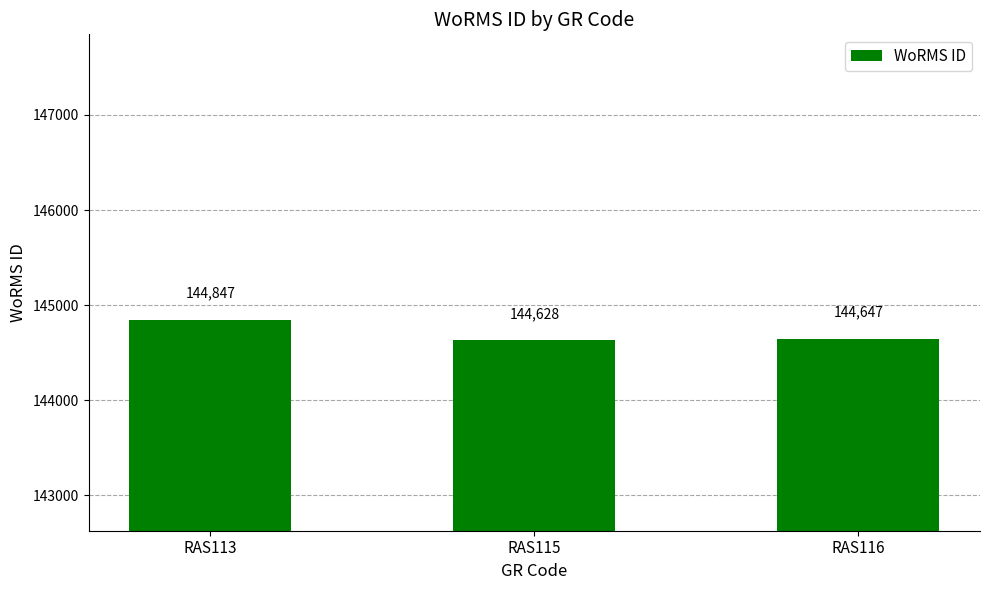

What is the minimum value shown in the chart?

144628